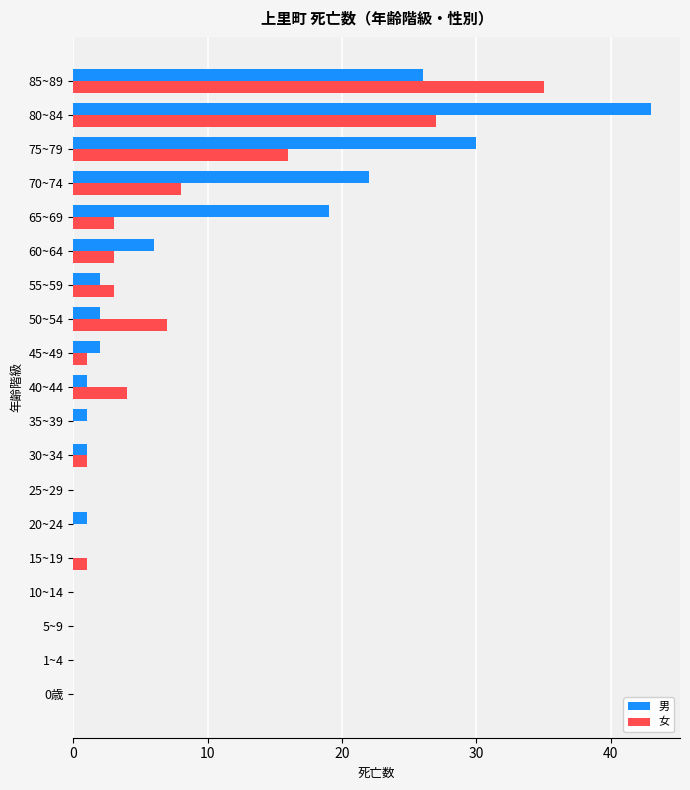

True or false: 女 has a value of 0 at 5~9.

True